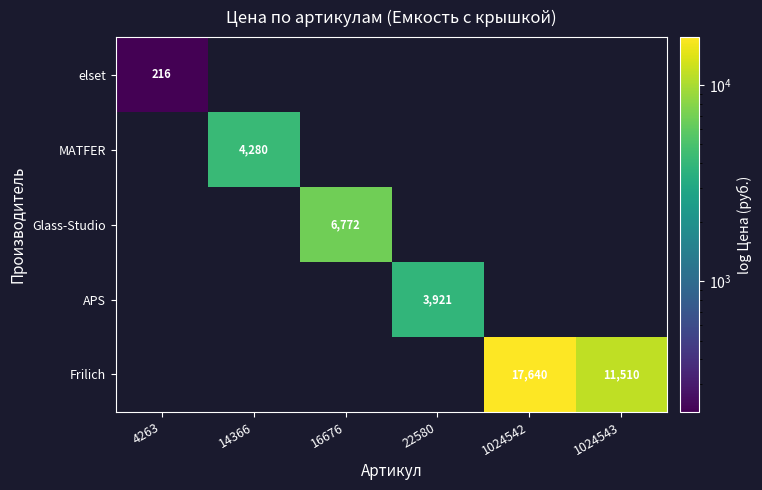

True or false: elset has a value of 104.3 at 4263.

False